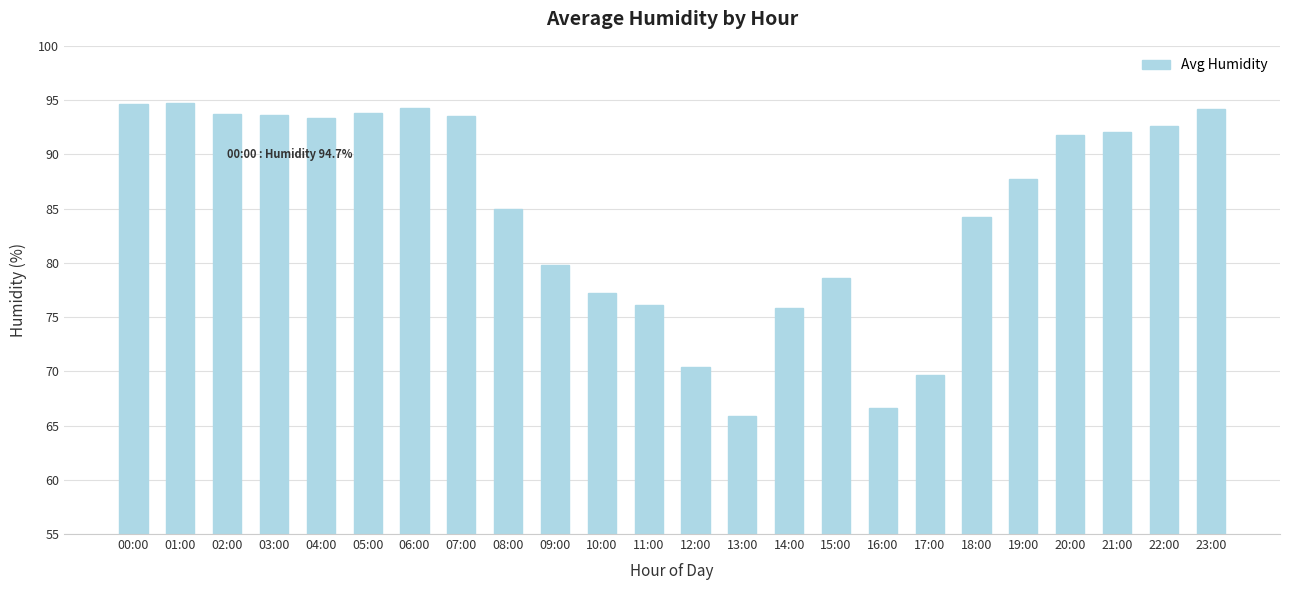

What is the difference between the values at 18:00 and 17:00?

14.5